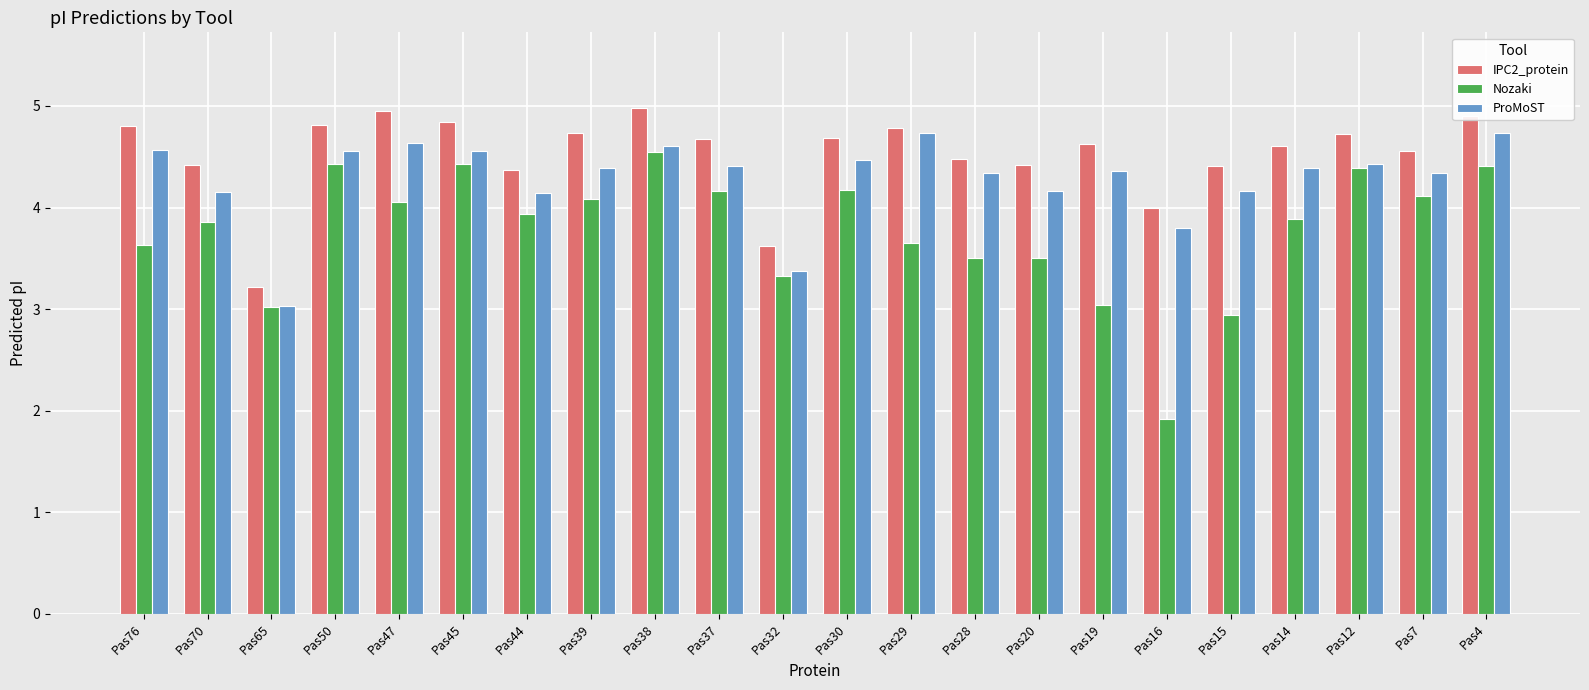

Does the chart contain stacked bars?

No